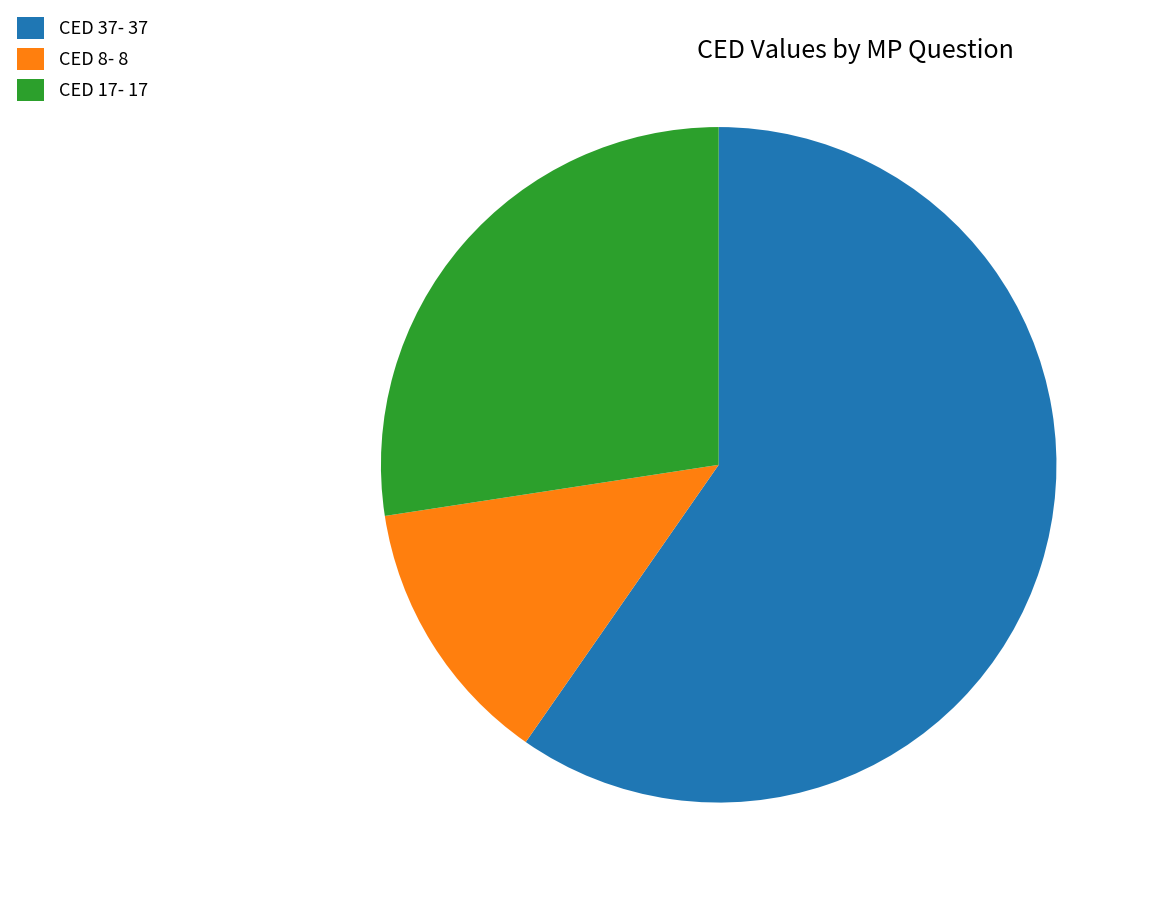

Between CED 37- 37 and CED 8- 8, which is larger?

CED 37- 37